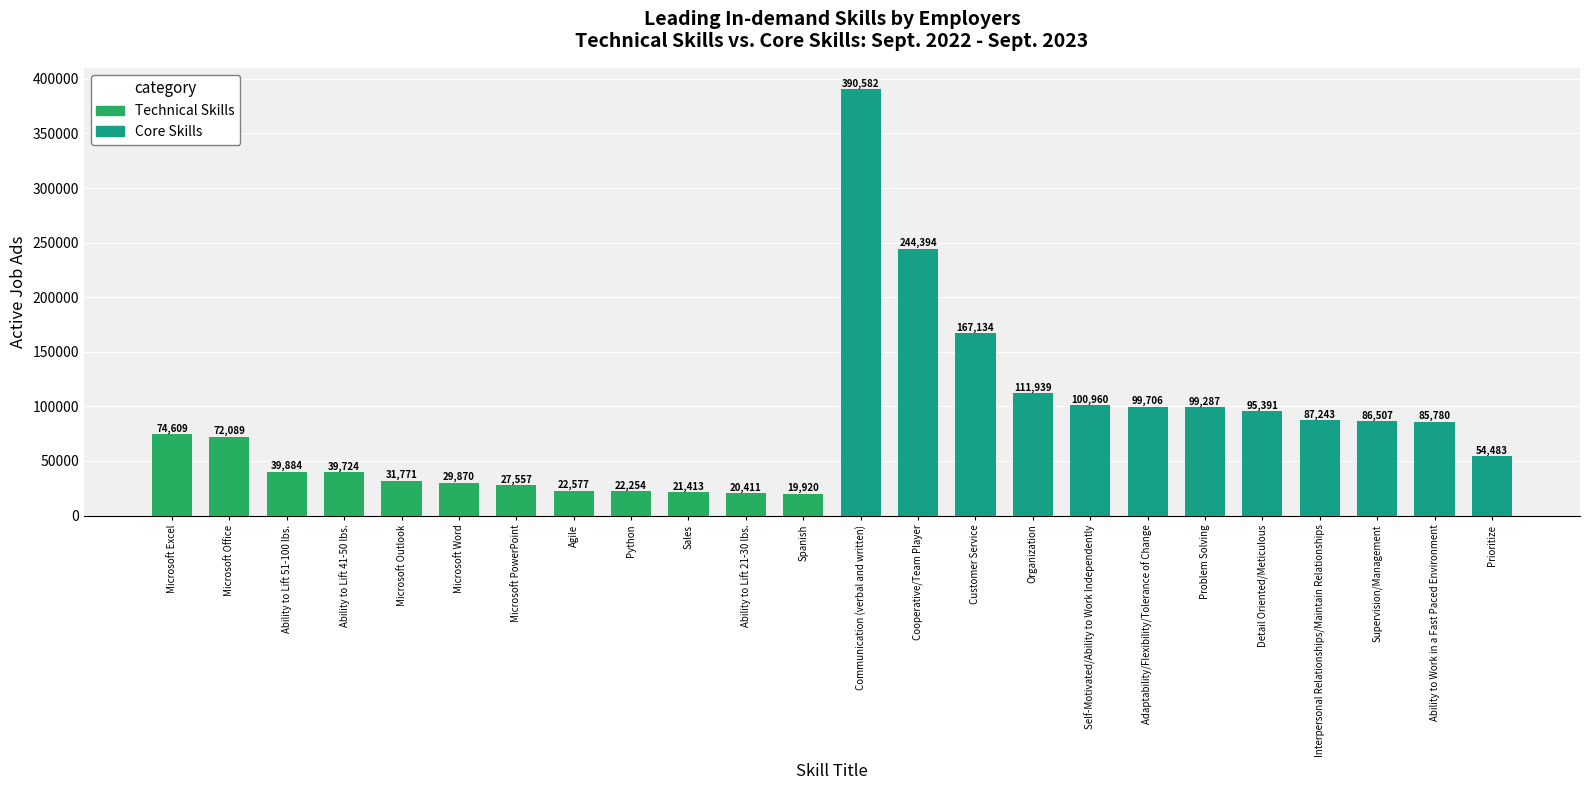

Is the value of Technical Skills at Microsoft PowerPoint greater than the value of Core Skills at Ability to Lift 21-30 lbs.?

Yes